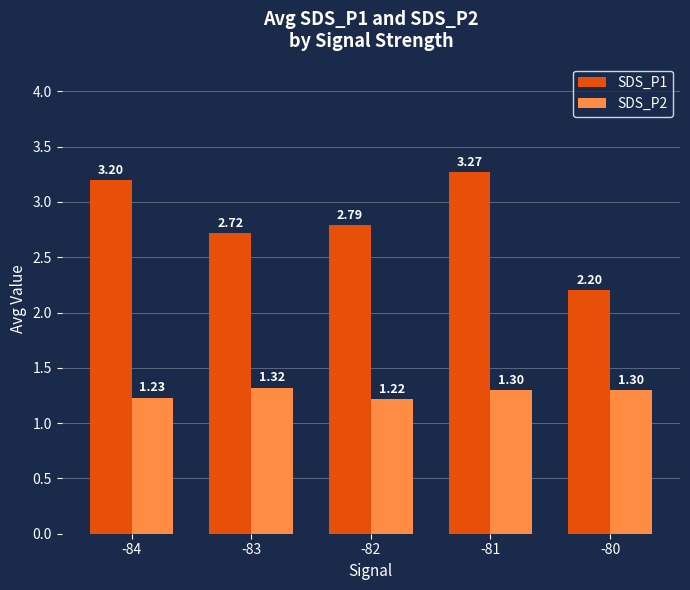

Rank the series by their maximum value, from lowest to highest.

SDS_P2, SDS_P1